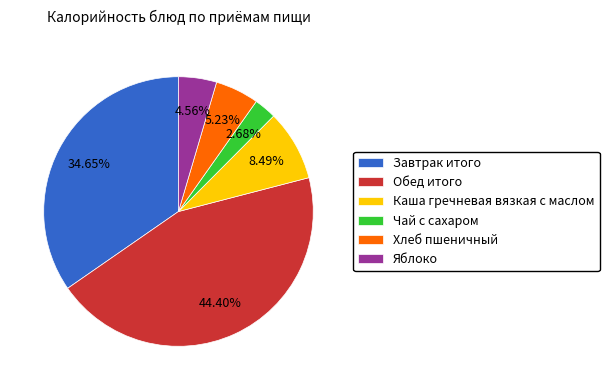

Which category has the biggest portion of the pie?

Обед итого